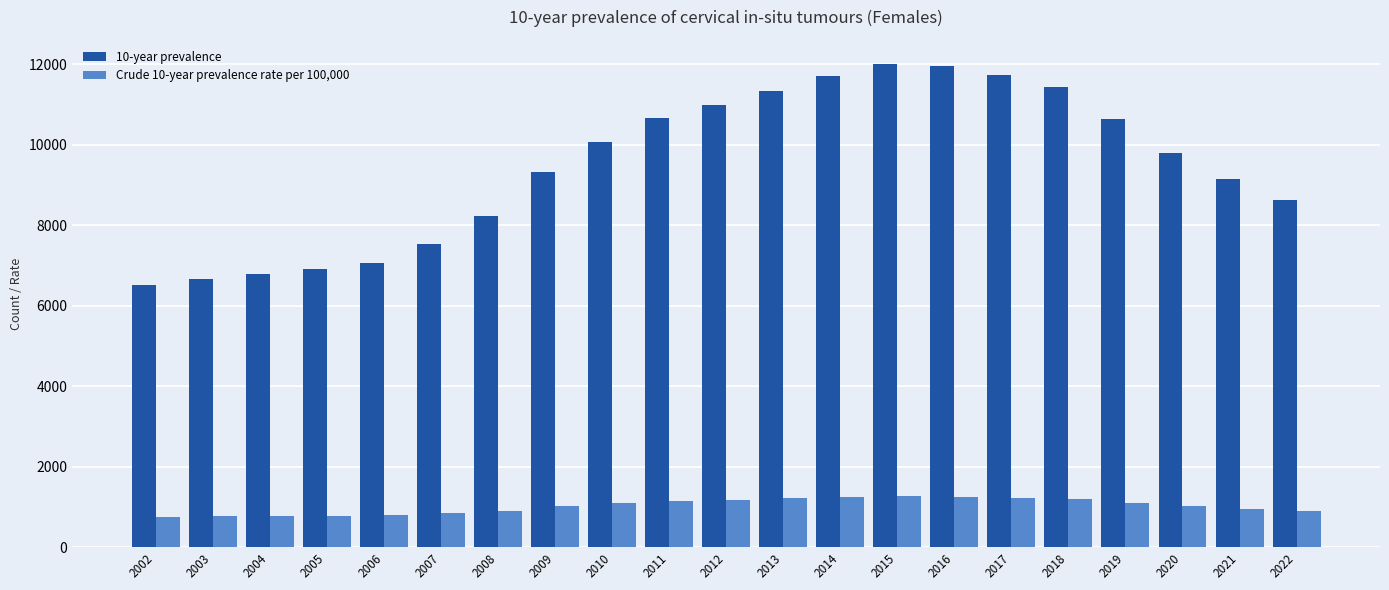

What is the minimum value for 10-year prevalence?

6528.0